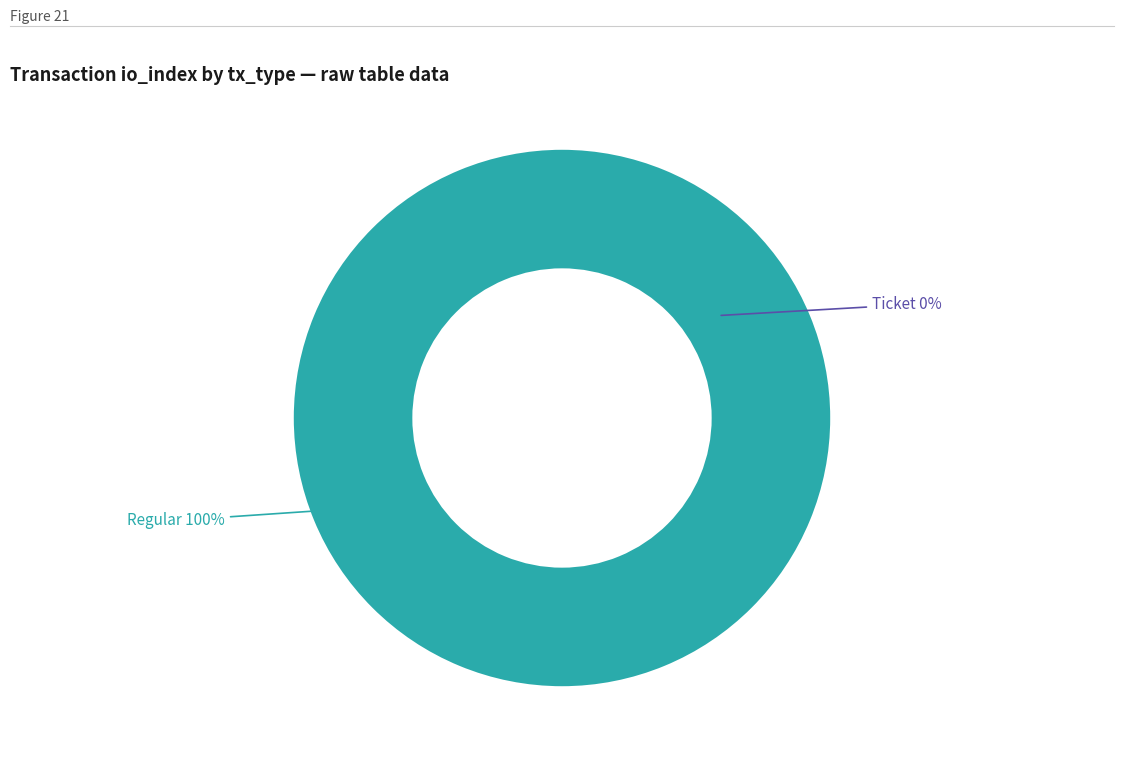

Rank the categories by value from lowest to highest.

Ticket (io_index=0), Regular (io_index=14)